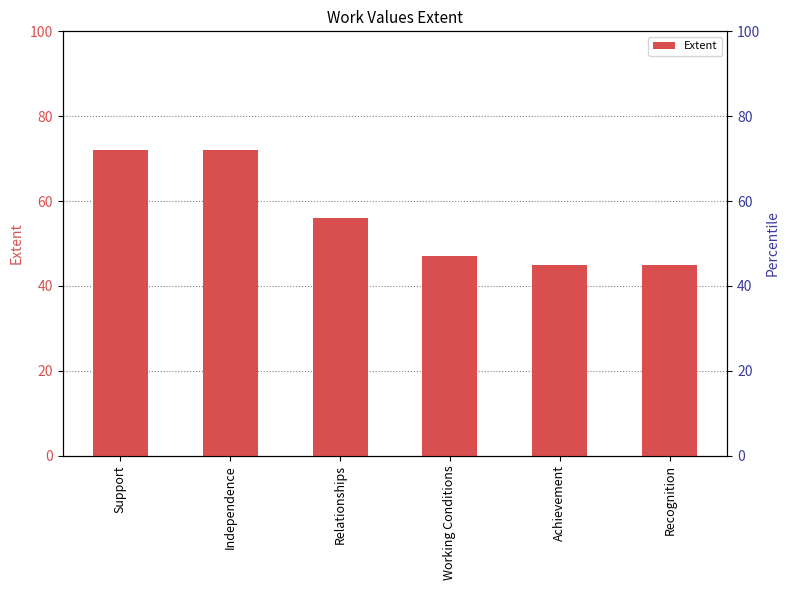

What is the difference between the maximum and minimum values?

27